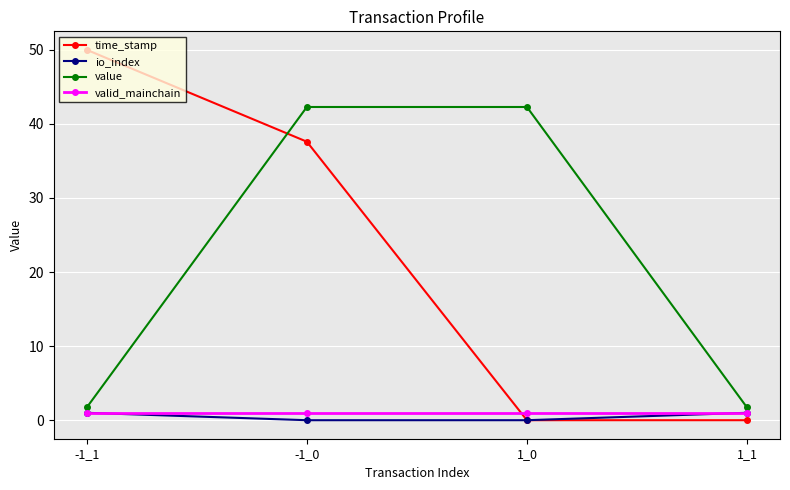

Reading right to left, extract all data points from this chart.

time_stamp: 0.0	0.0	37.6	50.0
io_index: 1.0	0.0	0.0	1.0
value: 1.7	42.3	42.3	1.7
valid_mainchain: 1.0	1.0	1.0	1.0